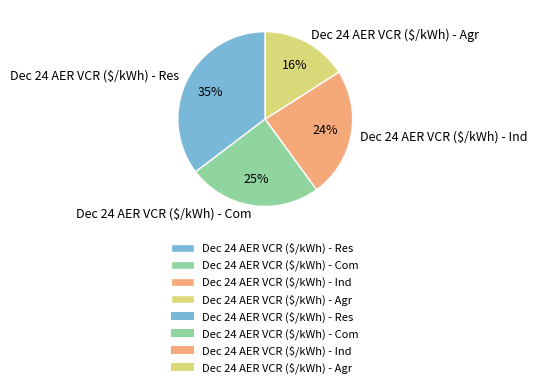

Which category has the biggest portion of the pie?

Dec 24 AER VCR ($/kWh) - Res